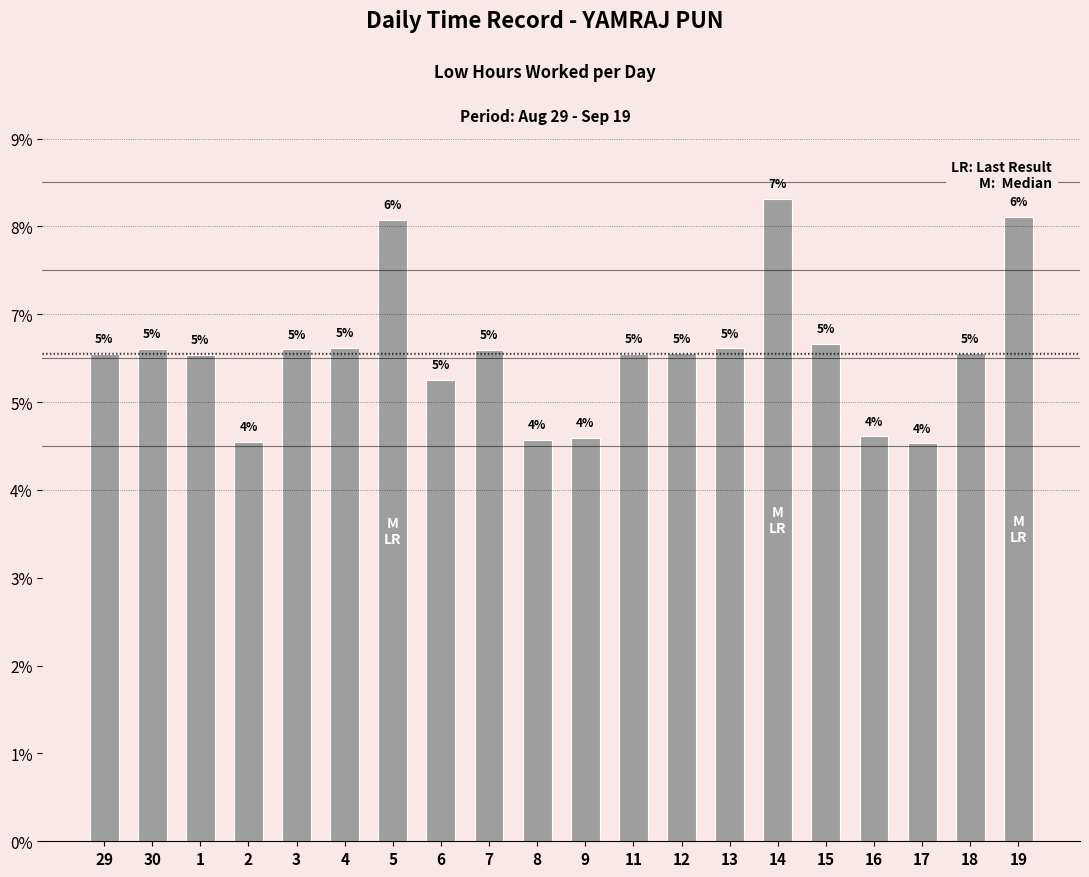

At which category does the chart reach its peak across all series?

14